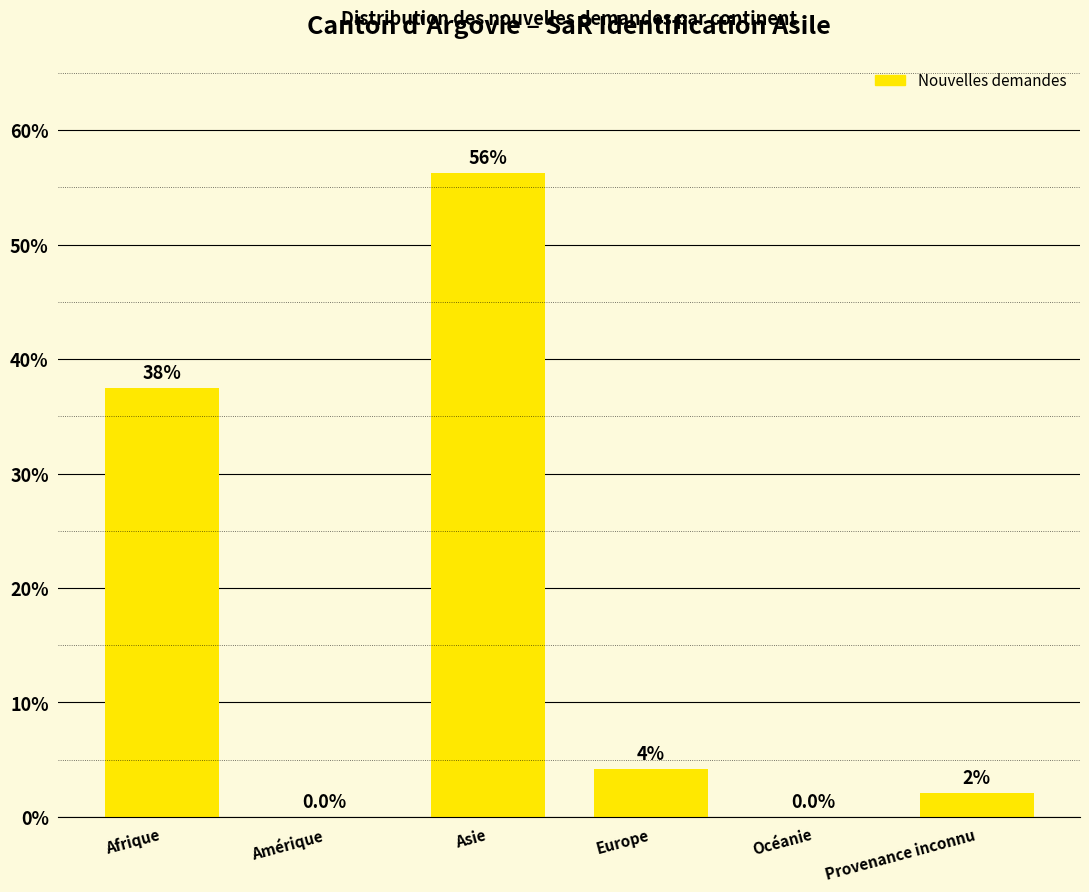

Where does the data first go above 4?

Afrique